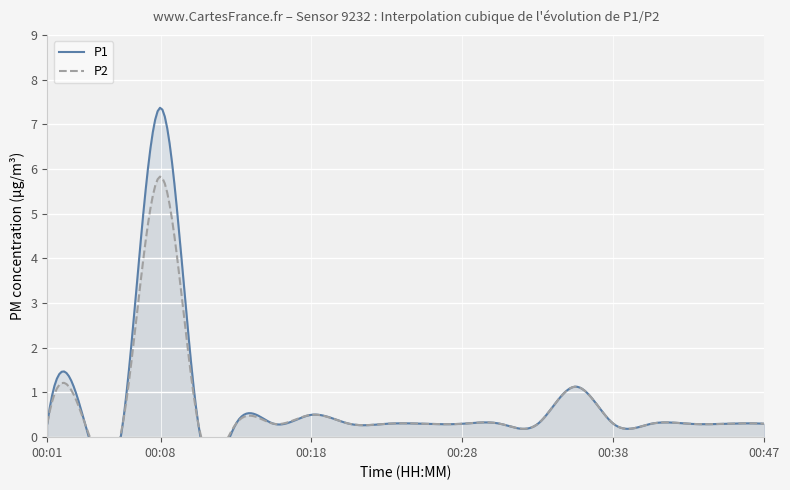

What is the average value of the P2 series?

0.6